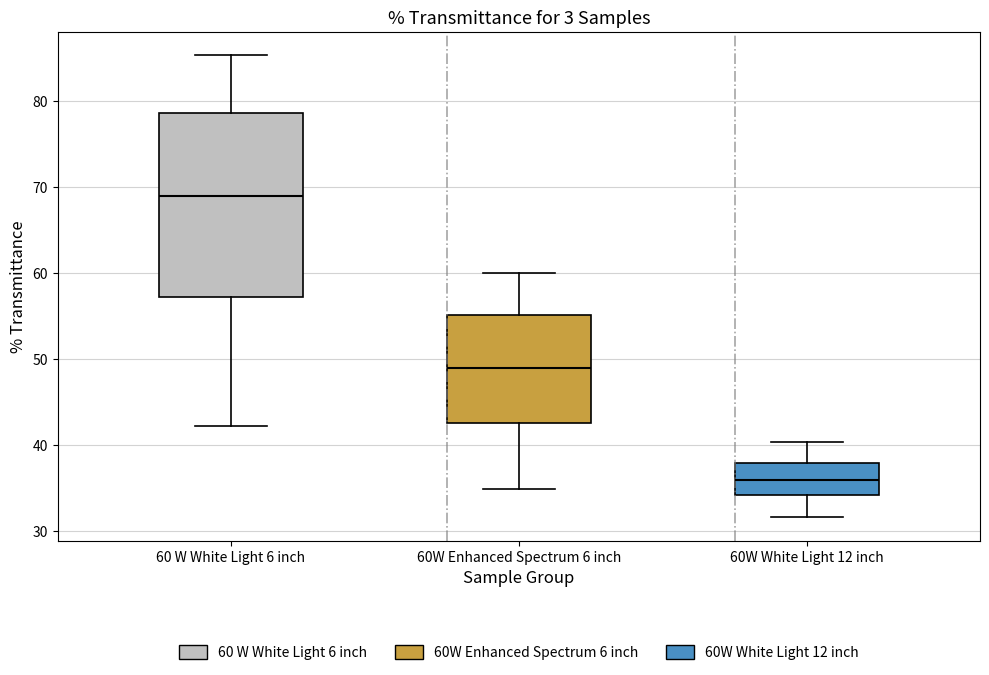

Reading left to right, transcribe this box plot: for each box, give where its median line is, the range the box spans, and where its two whiskers end, as read against the y-axis. The values are not printed on the chart, so give them approximately, as read against the axis.

60 W White Light 6 inch: median 69, box 57 to 79, whiskers 42 to 85
60W Enhanced Spectrum 6 inch: median 49, box 43 to 55, whiskers 35 to 60
60W White Light 12 inch: median 36, box 34 to 38, whiskers 32 to 40